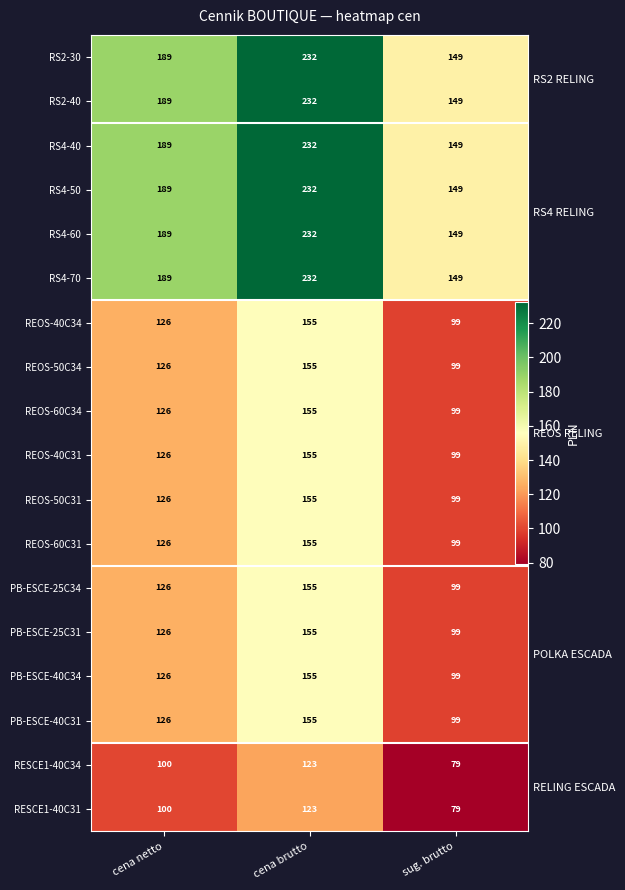

At which label does PB-ESCE-25C34 first exceed 126?

cena brutto